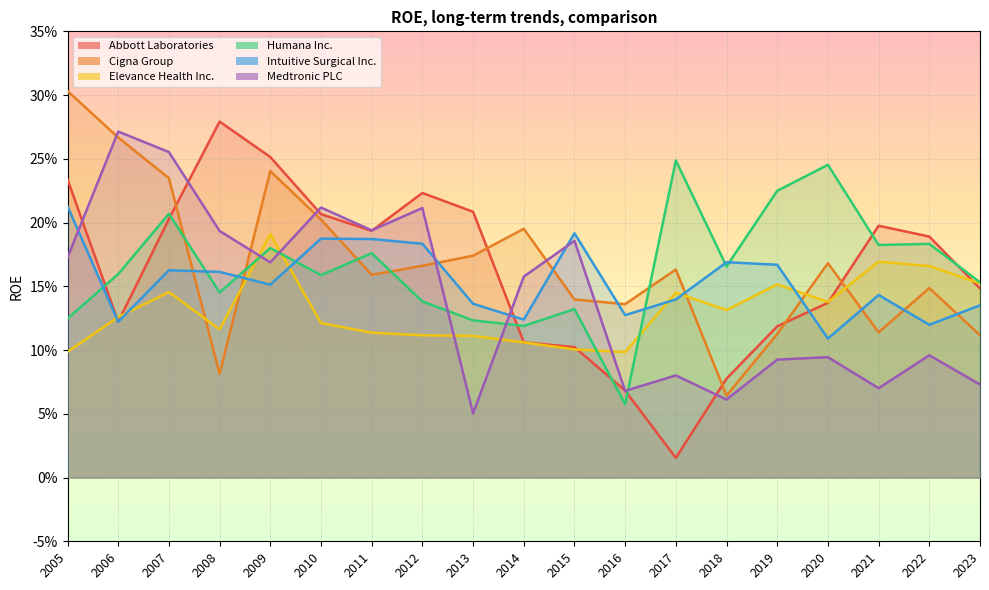

What are all the series names shown in the legend?

Abbott Laboratories, Cigna Group, Elevance Health Inc., Humana Inc., Intuitive Surgical Inc., Medtronic PLC